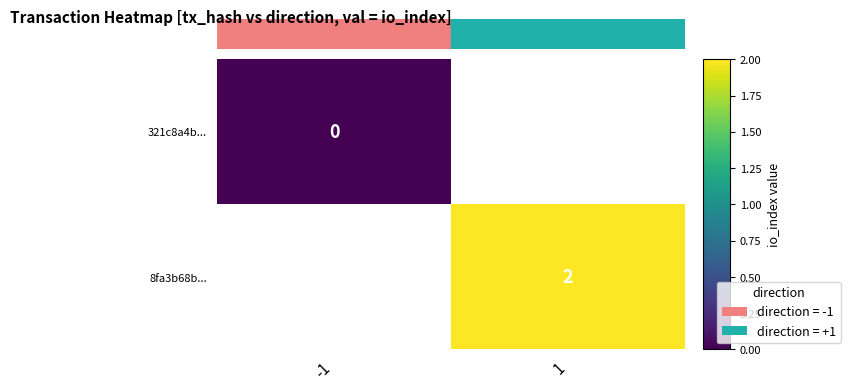

List the series in order of their overall mean, highest first.

321c8a4b..., 8fa3b68b...